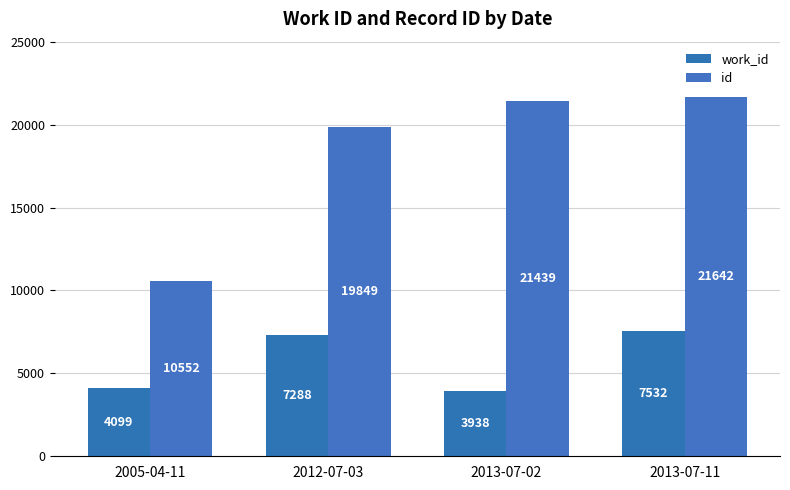

What is the label of the 3rd bar from the right?

2012-07-03